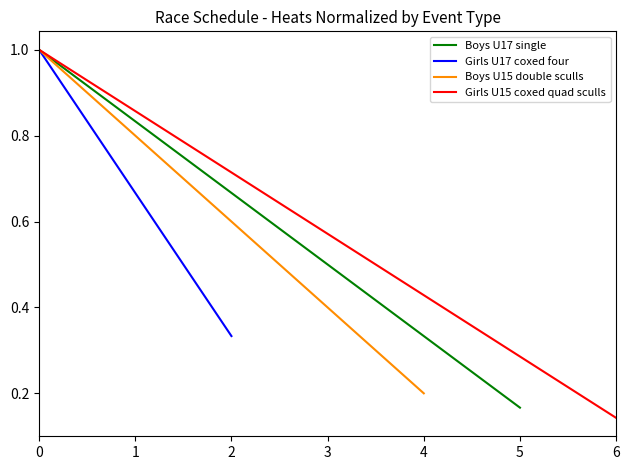

What is the value of the Girls U15 coxed quad sculls point at the 5th from the left?

0.4